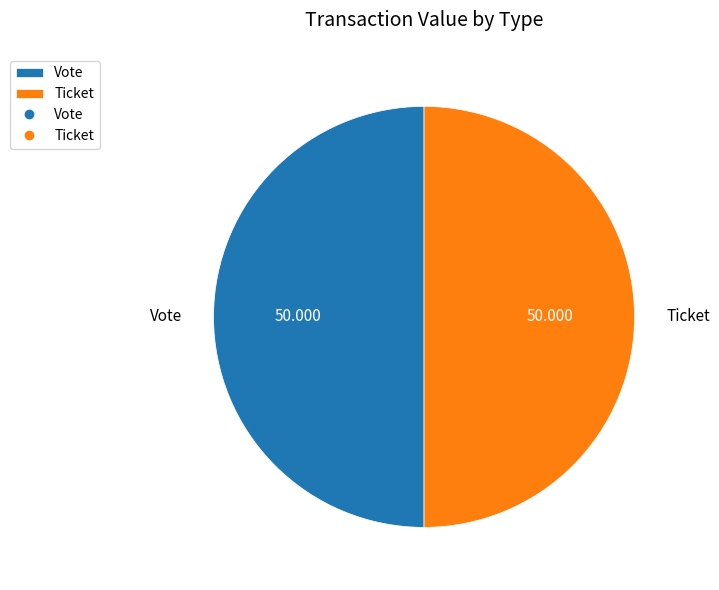

Count the number of slices in the pie.

2